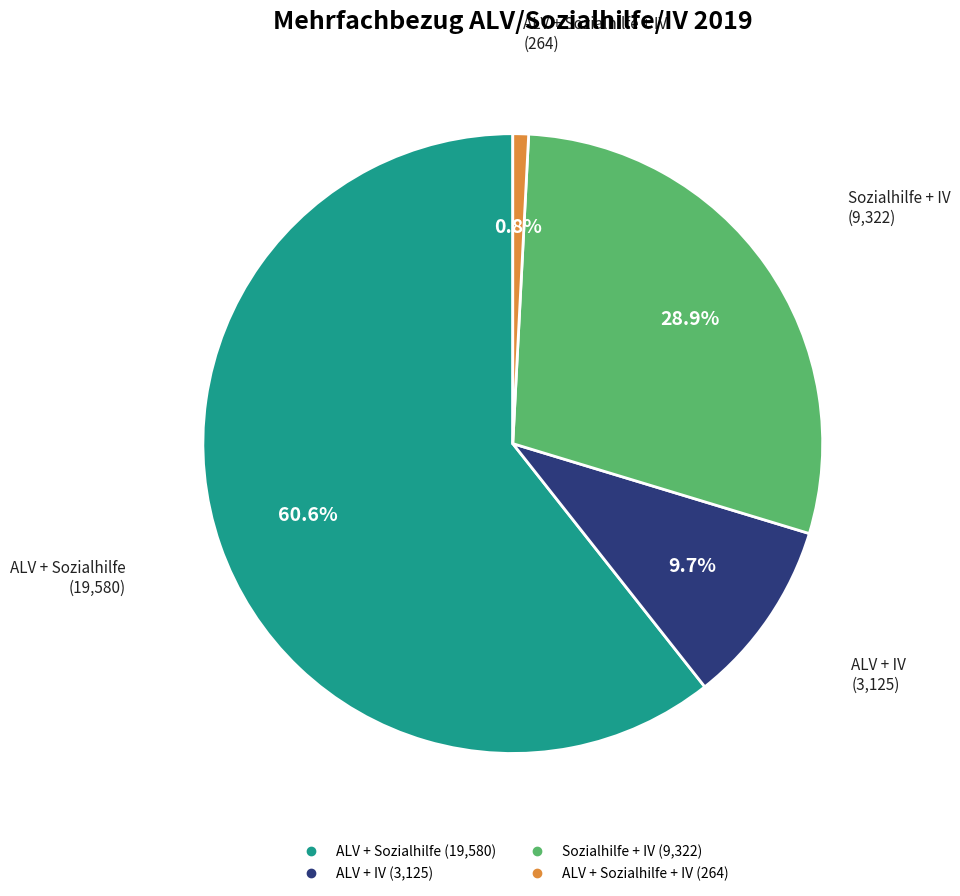

Does any single category account for the majority?

Yes